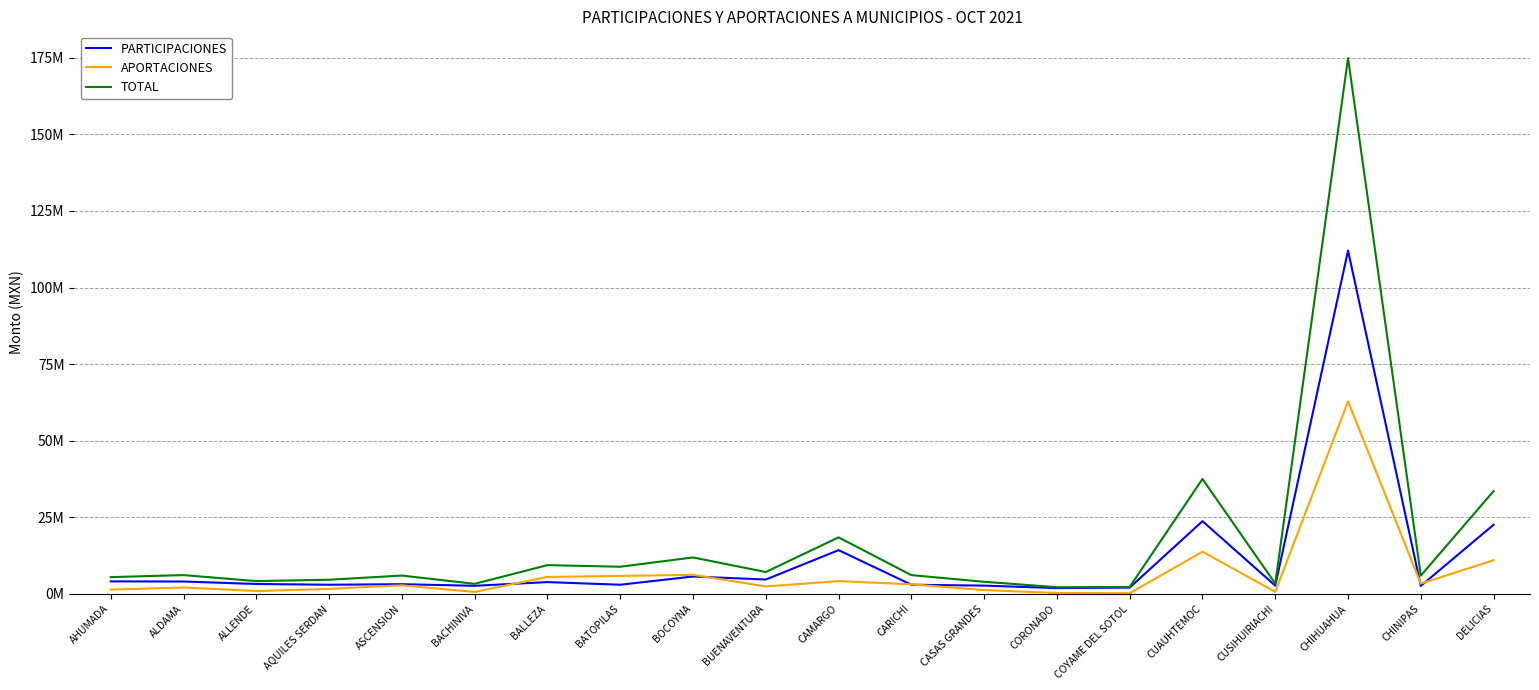

True or false: PARTICIPACIONES has more than 2 interior local peaks.

True